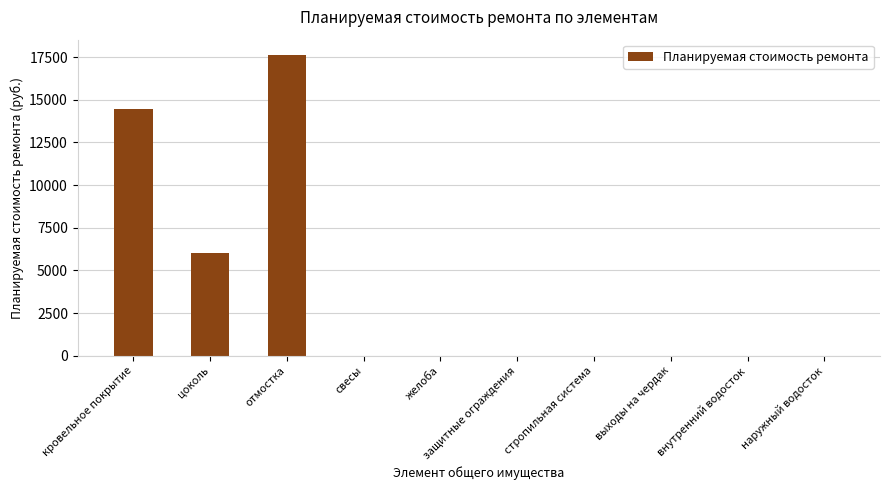

The chart shows a value of 0.0 at выходы на чердак. True or false?

True